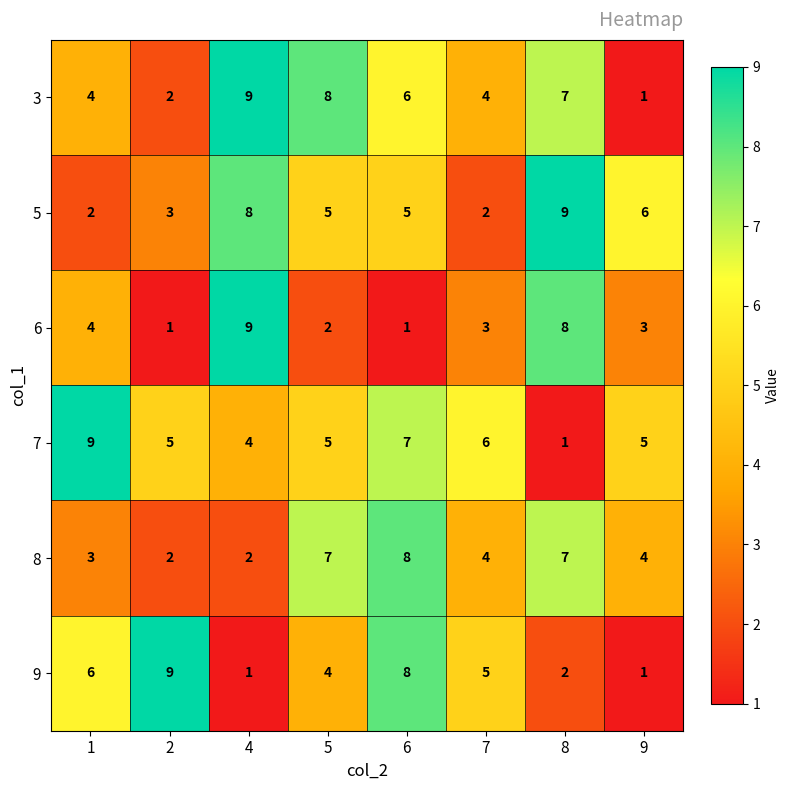

What is the highest value of the 7 series?

9